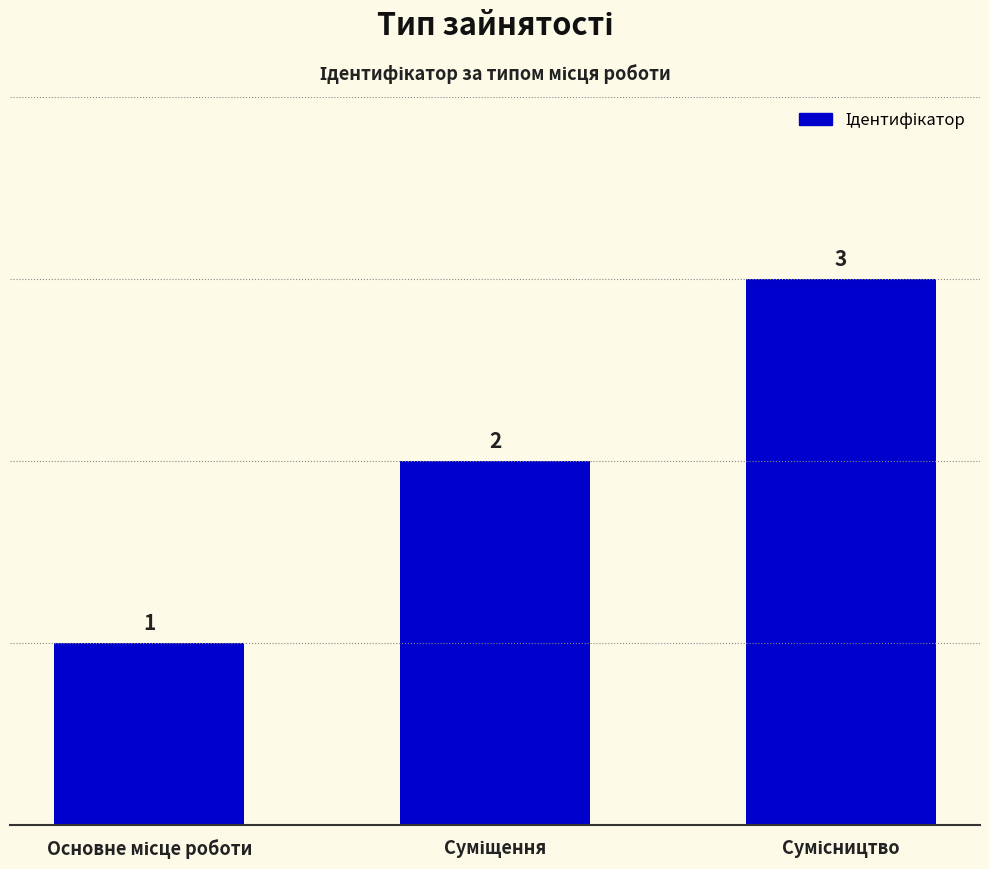

What is the difference between the maximum and second lowest values?

1